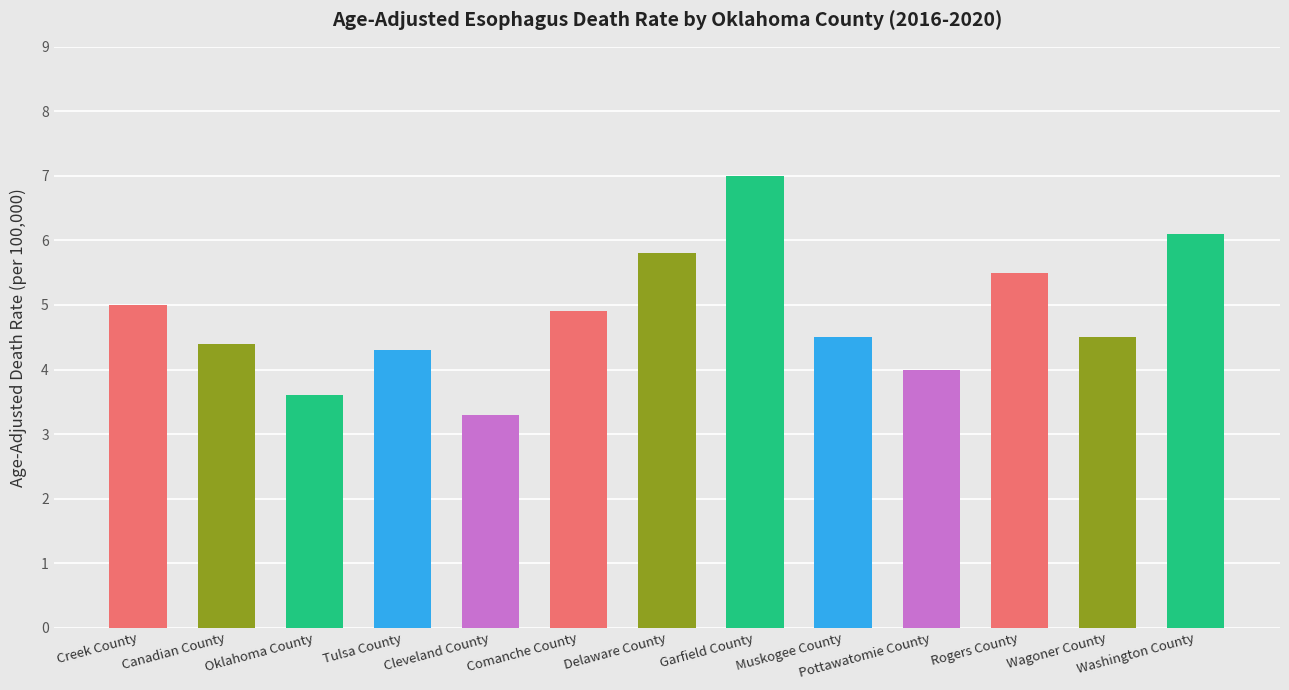

Reading left to right, what are all the values shown in this chart?

Creek County=5.0	Canadian County=4.4	Oklahoma County=3.6	Tulsa County=4.3	Cleveland County=3.3	Comanche County=4.9	Delaware County=5.8	Garfield County=7.0	Muskogee County=4.5	Pottawatomie County=4.0	Rogers County=5.5	Wagoner County=4.5	Washington County=6.1